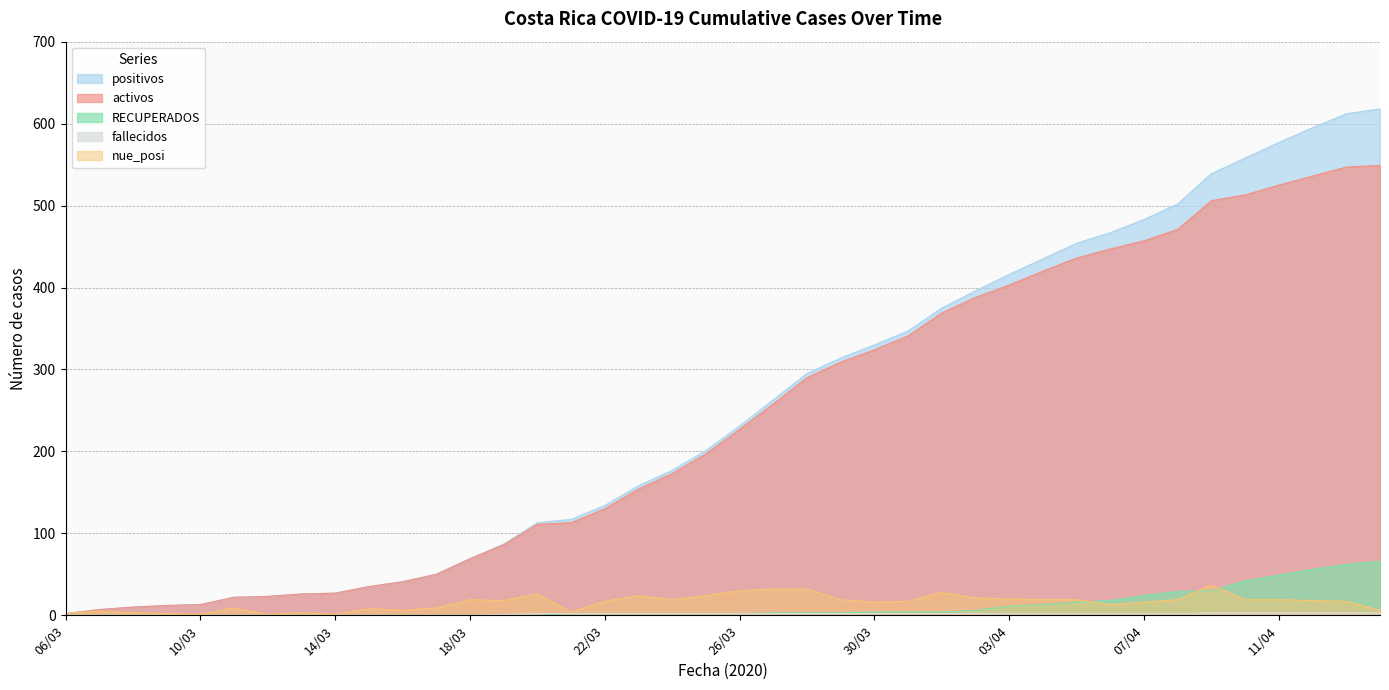

How many data points does each series have?

40